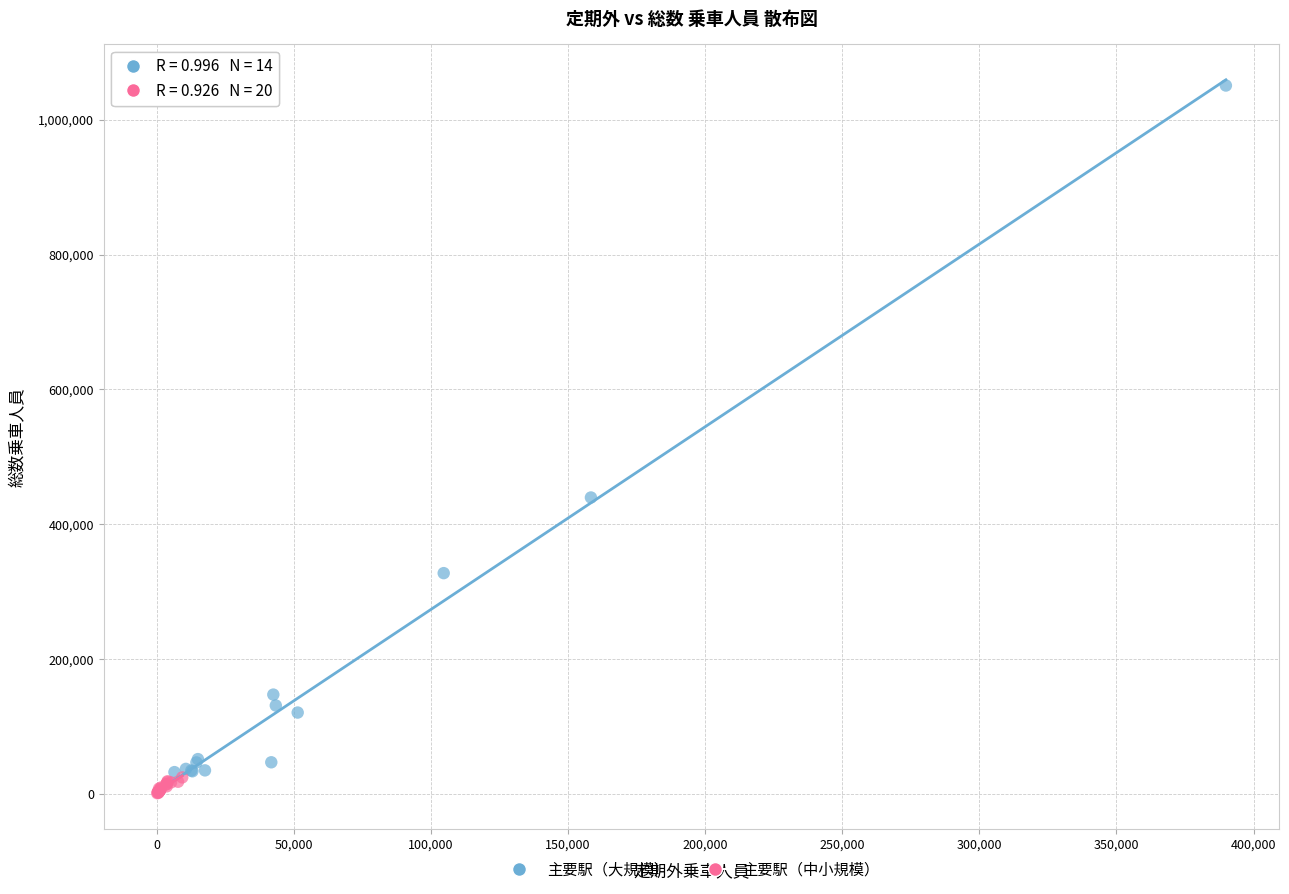

Which series has the largest Y range (max minus min)?

主要駅（大規模）